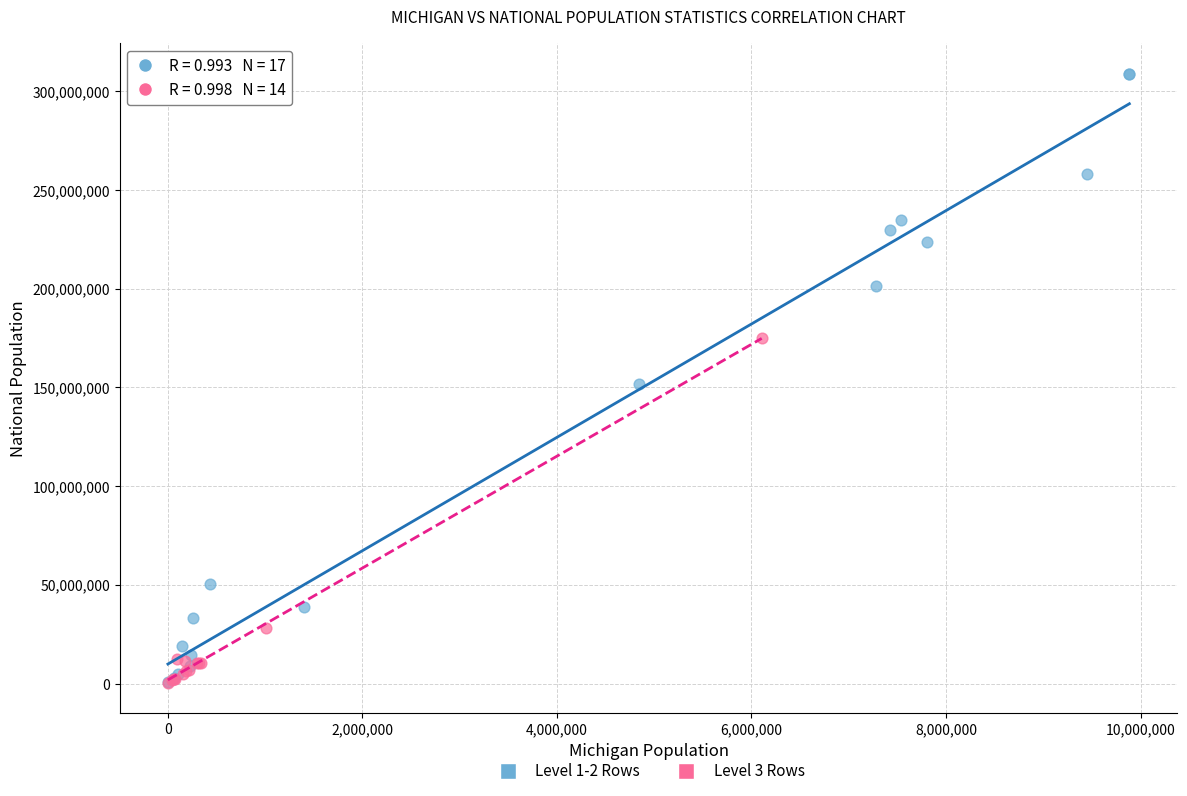

Which series reaches the maximum Y coordinate?

Level 1-2 Rows